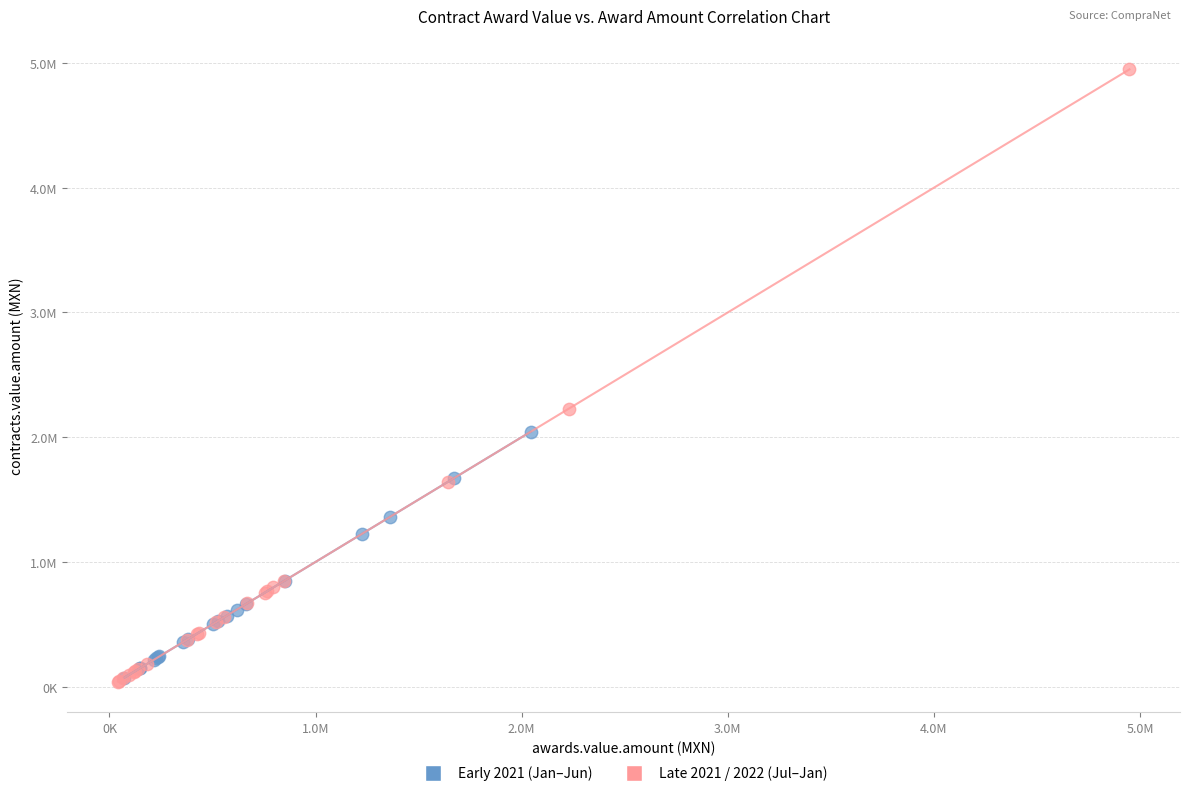

What are all the series names shown in the legend?

Early 2021 (Jan–Jun), Late 2021 / 2022 (Jul–Jan)